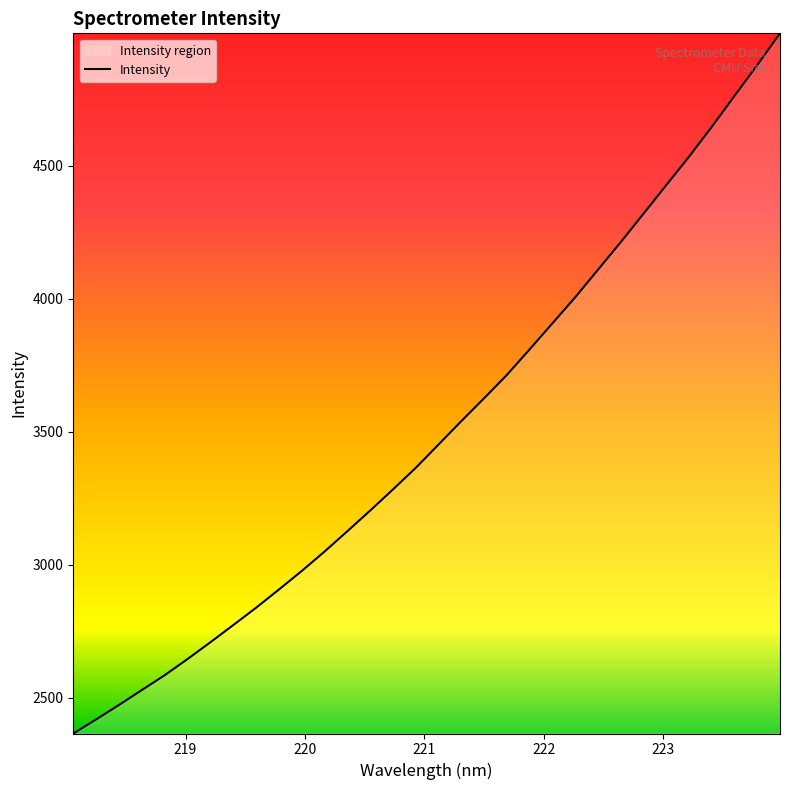

Does the chart display data point markers on the line(s)?

No